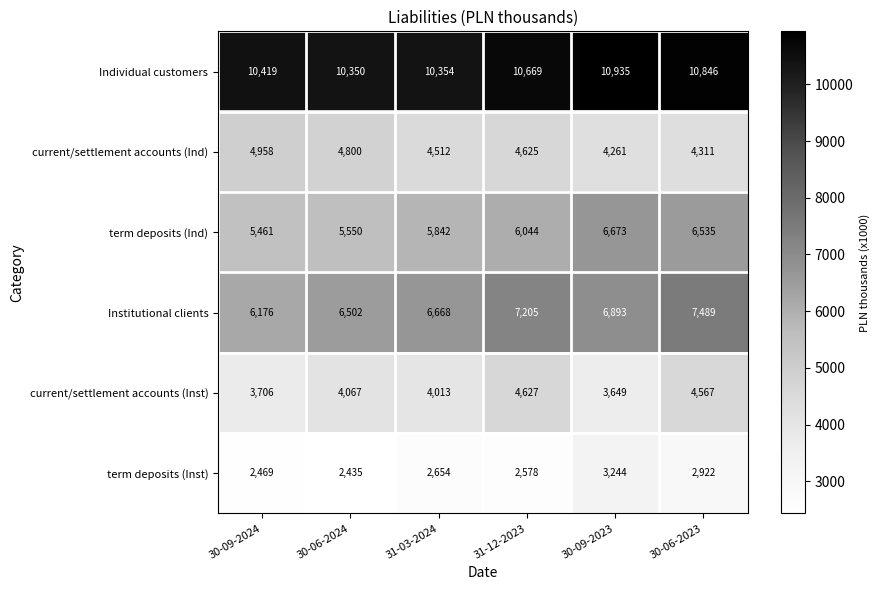

Read the current/settlement accounts (Ind) value at 30-09-2023, to the nearest 50.

4250